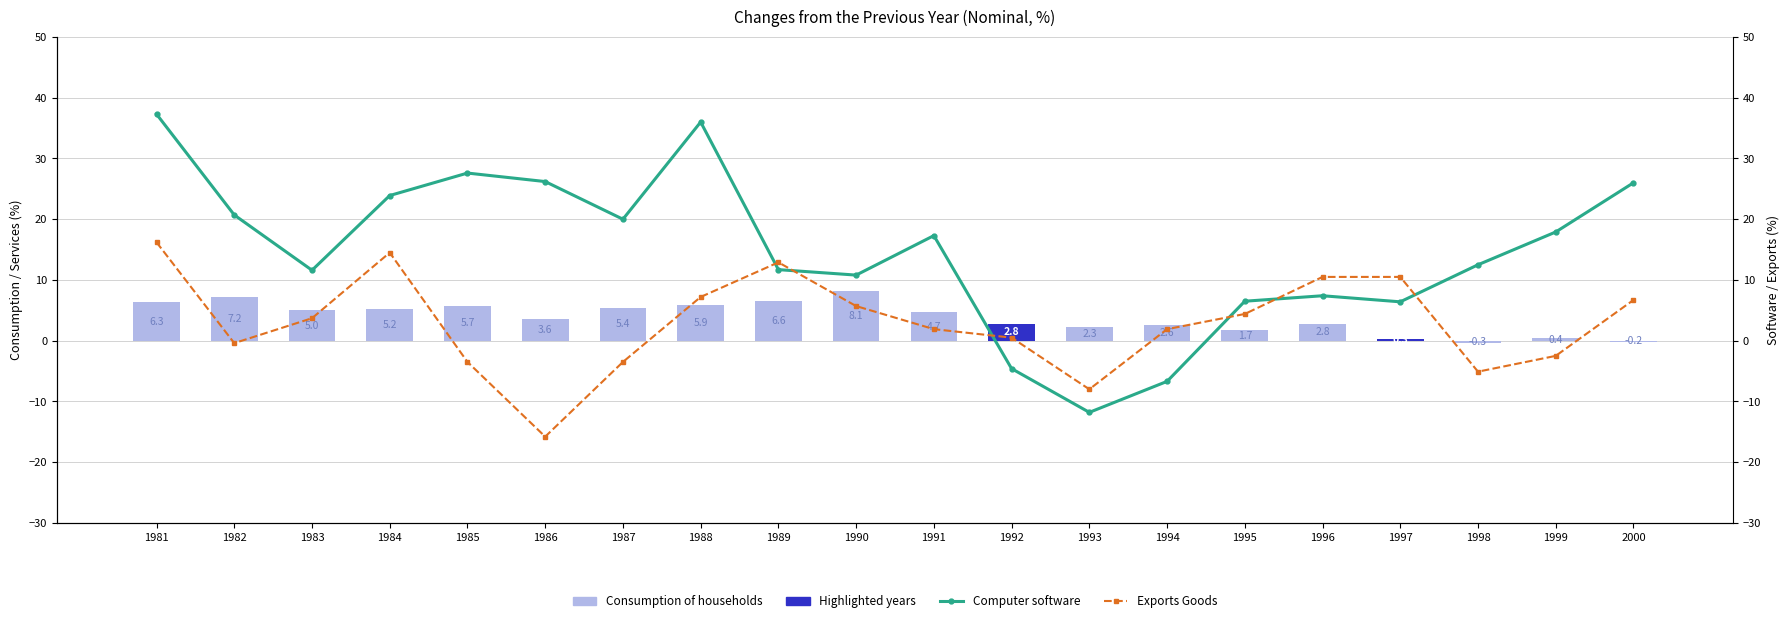

How many values in Exports Goods are below zero?

7